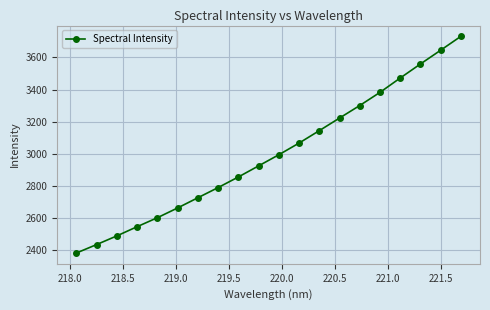

True or false: there are more than 2 points higher than both neighbors.

False